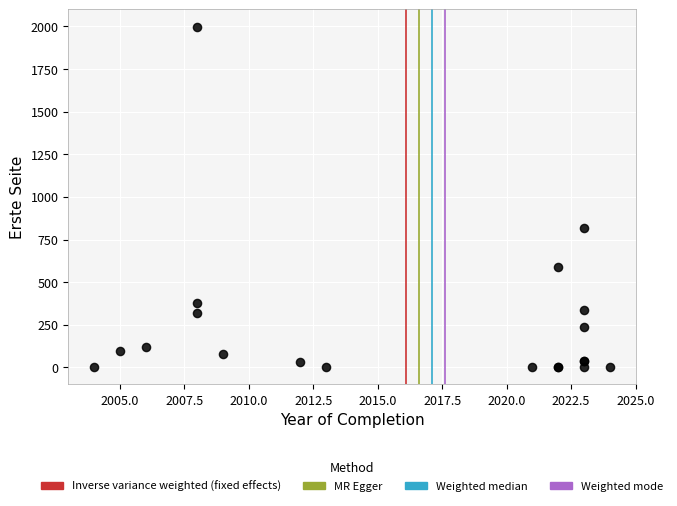

What Y value in the scatter plot is closest to 999?

815